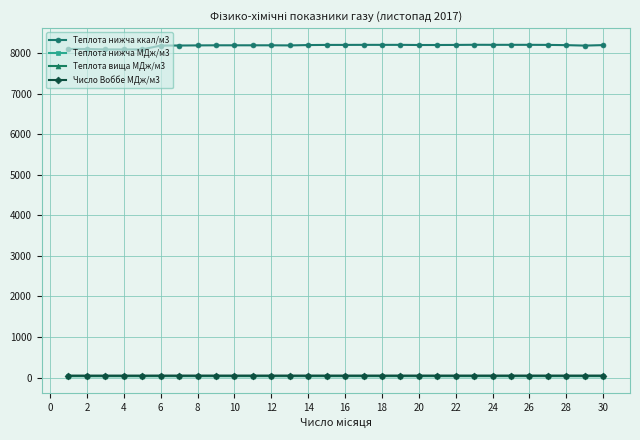

True or false: Теплота нижча ккал/м3 and Теплота вища МДж/м3 cross at least once.

False